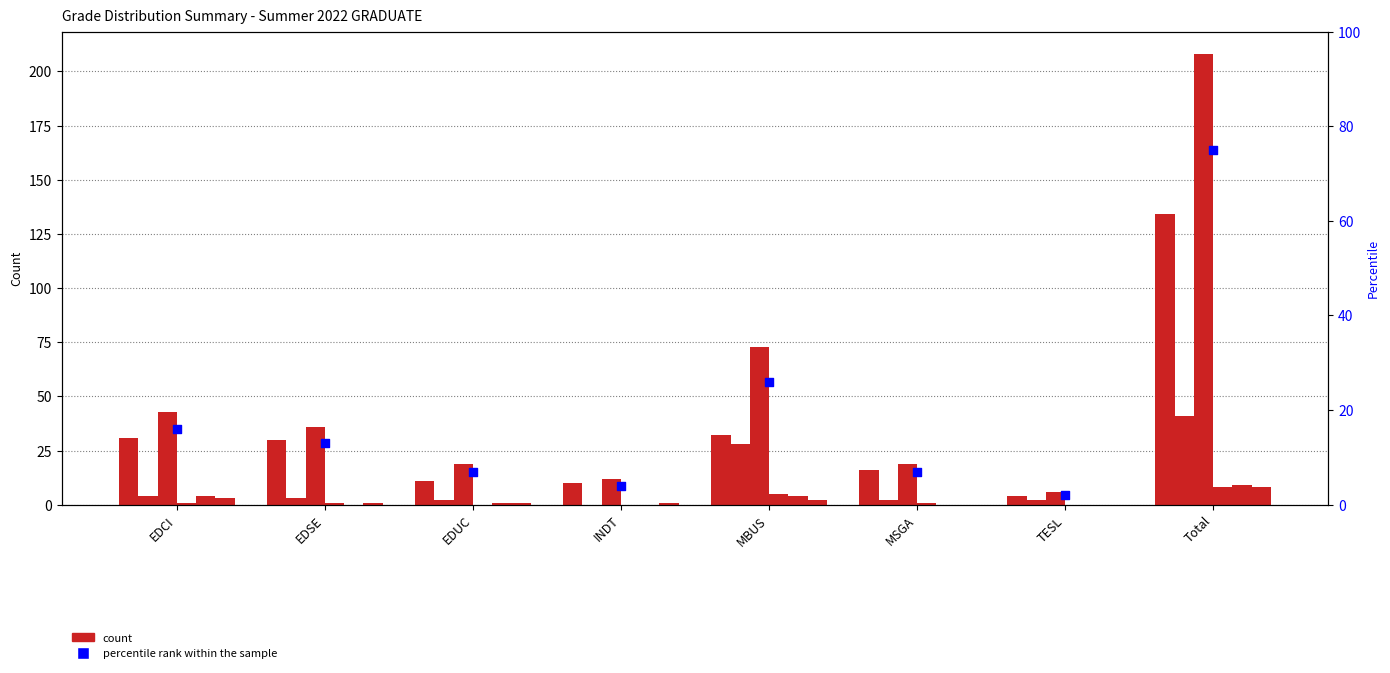

At which category is the sum across all series the highest?

Total